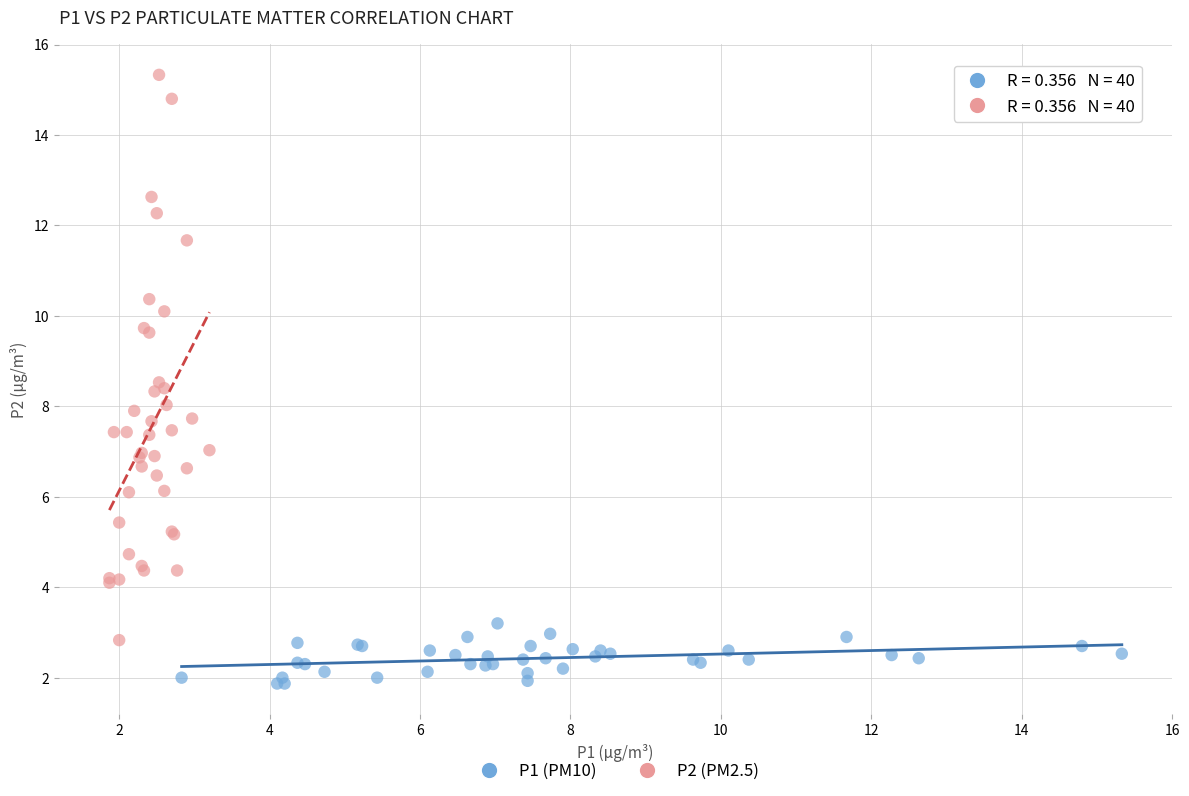

Which series contains the lowest Y value?

P1 (PM10)